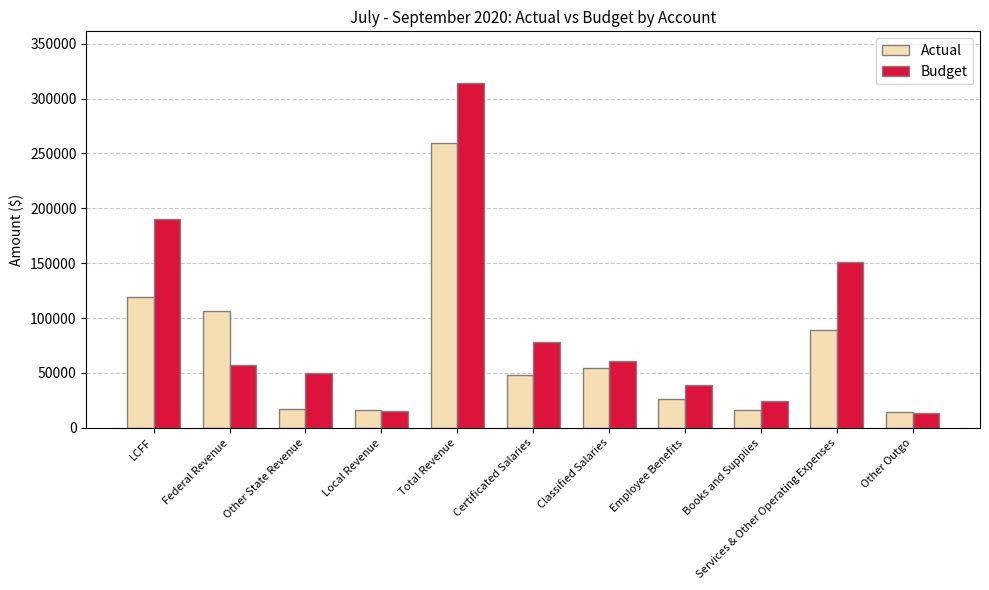

Which series has the largest total across all categories?

Budget